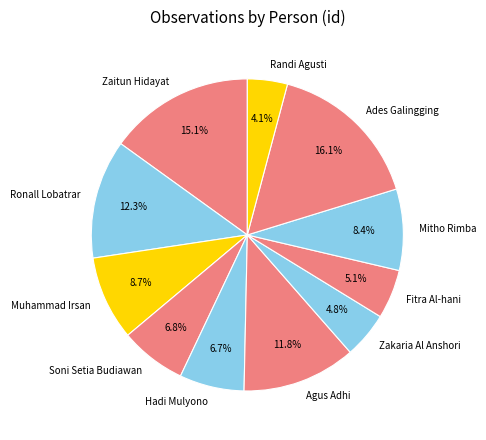

To the nearest percent, what is the difference between the largest and smallest slice percentages?

12%